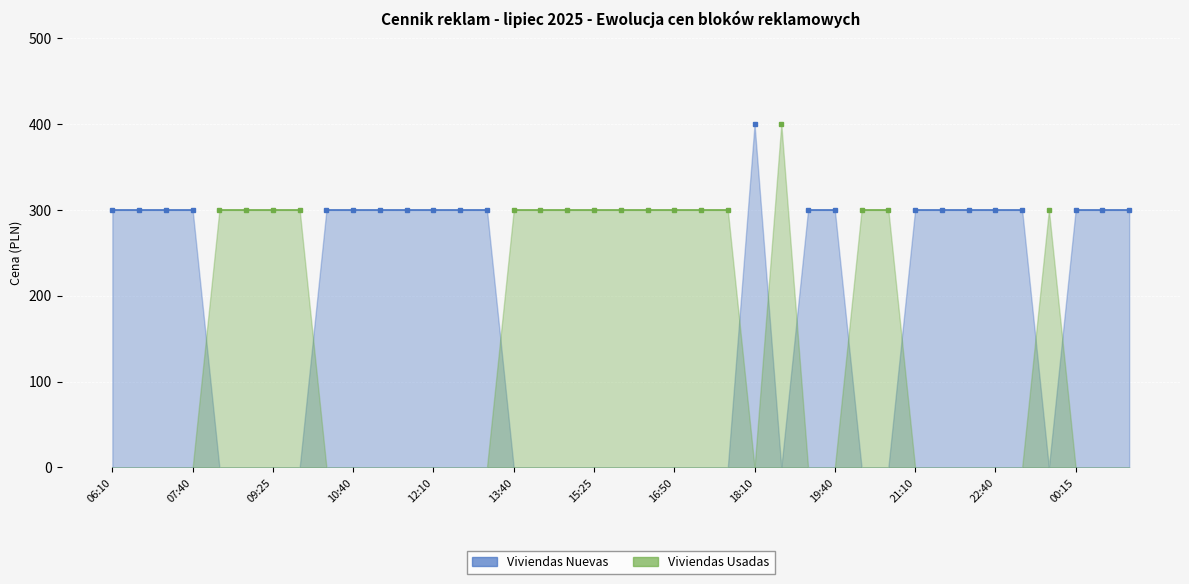

Read the Viviendas Usadas value at 16.

300.0